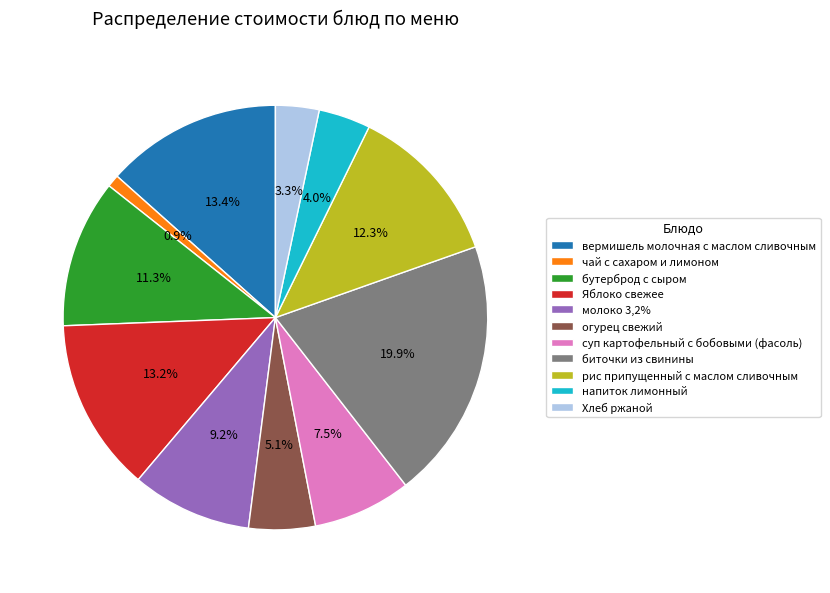

To the nearest percent, what portion does вермишель молочная с маслом сливочным represent?

13%